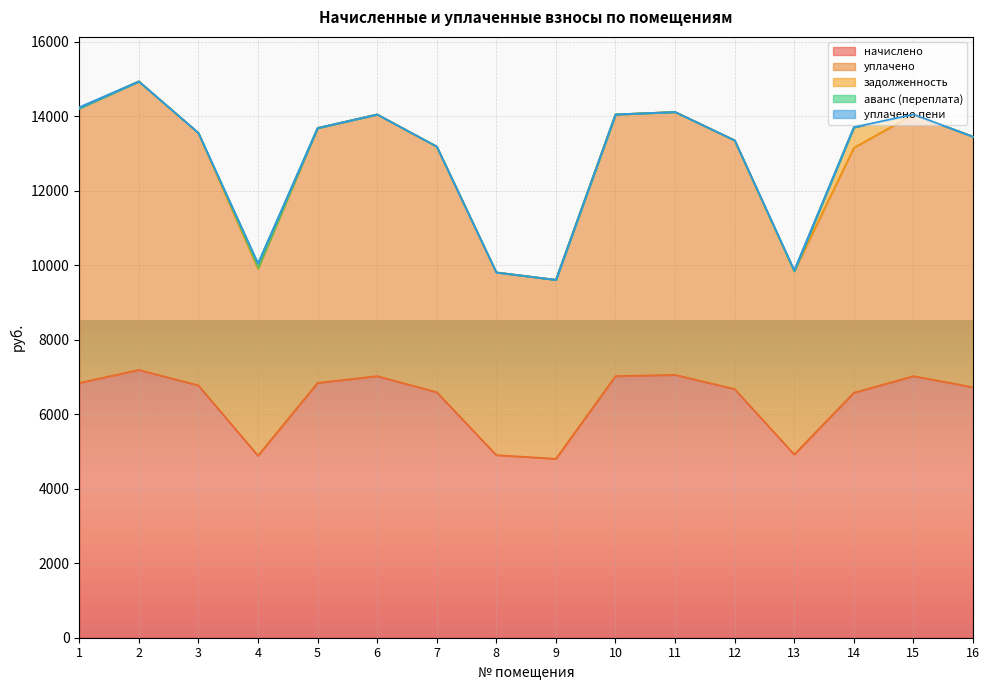

Which category has the highest value in the аванс (переплата) series?

4